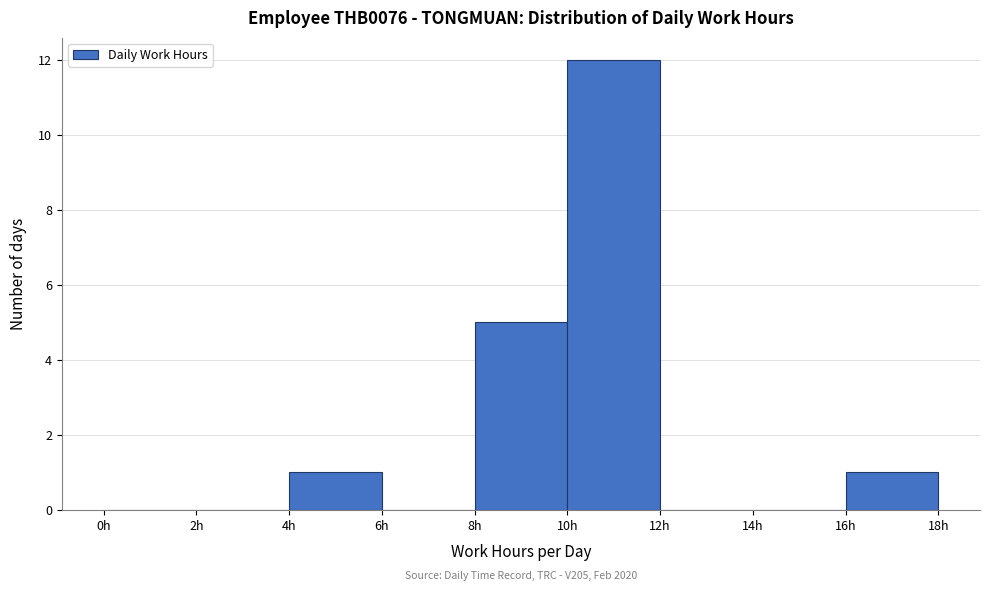

Which range on the x-axis has the tallest bar?

10 to 12